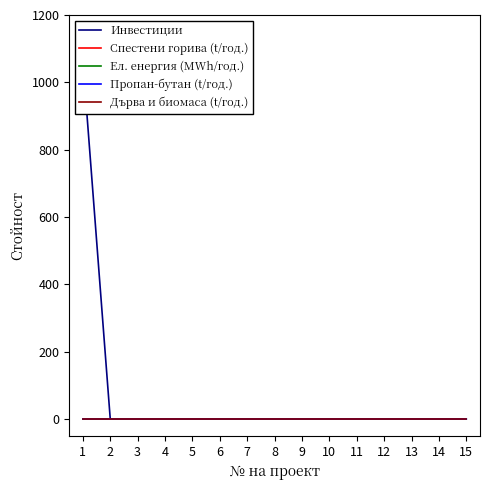

Reading left to right, extract all data points from this chart.

Инвестиции: 1063	0	0	0	0	0	0	0	0	0	0	0	0	0	0
Спестени горива (t/год.): 0	0	0	0	0	0	0	0	0	0	0	0	0	0	0
Ел. енергия (MWh/год.): 0	0	0	0	0	0	0	0	0	0	0	0	0	0	0
Пропан-бутан (t/год.): 0	0	0	0	0	0	0	0	0	0	0	0	0	0	0
Дърва и биомаса (t/год.): 0	0	0	0	0	0	0	0	0	0	0	0	0	0	0